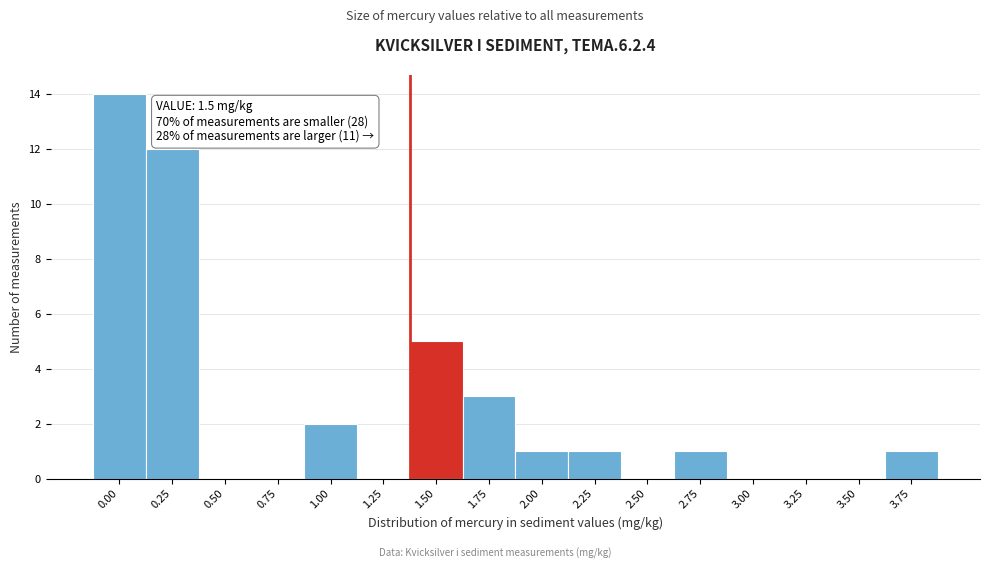

Reading right to left, list all the values displayed in this chart.

3.75=1	3.50=0	3.25=0	3.00=0	2.75=1	2.50=0	2.25=1	2.00=1	1.75=3	1.50=5	1.25=0	1.00=2	0.75=0	0.50=0	0.25=12	0.00=14